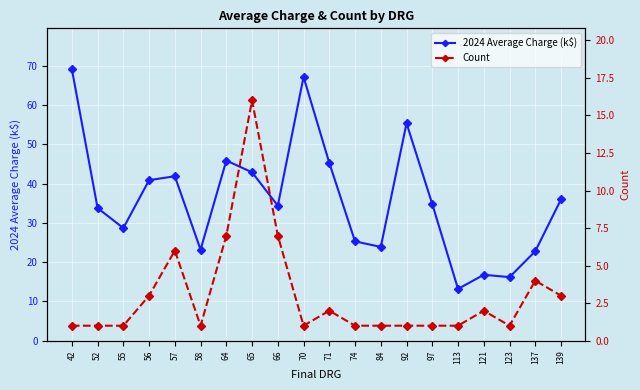

What is the lowest value of the Count series?

1.0